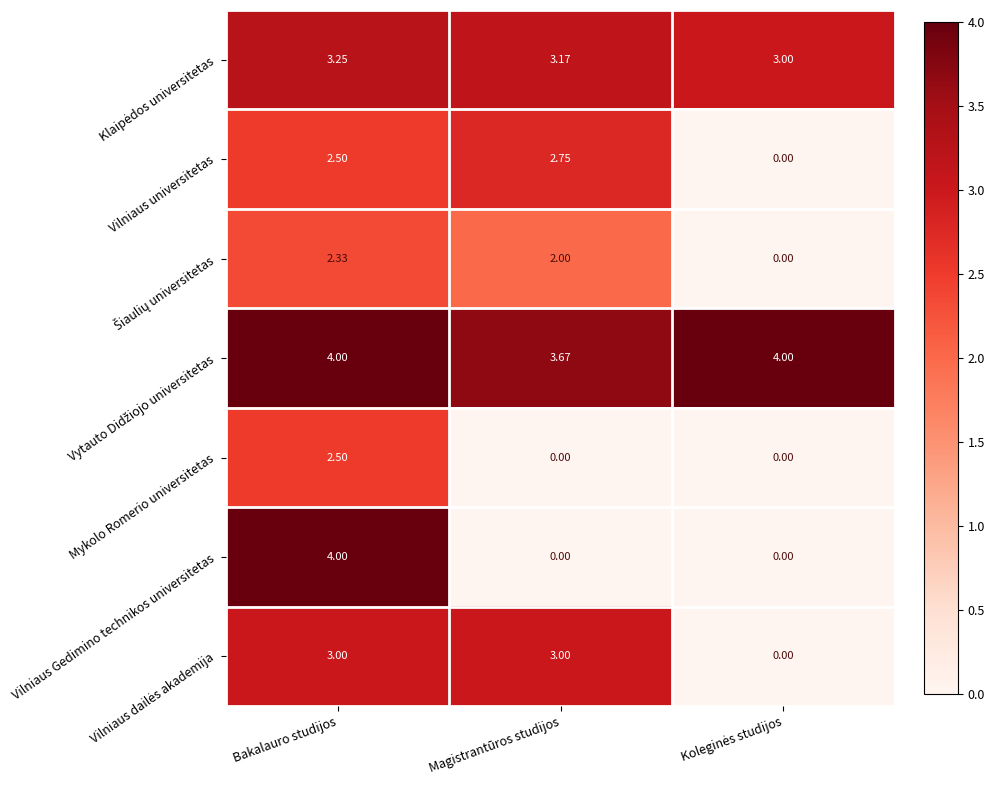

Which series has the largest range (max minus min)?

Vilniaus Gedimino technikos universitetas